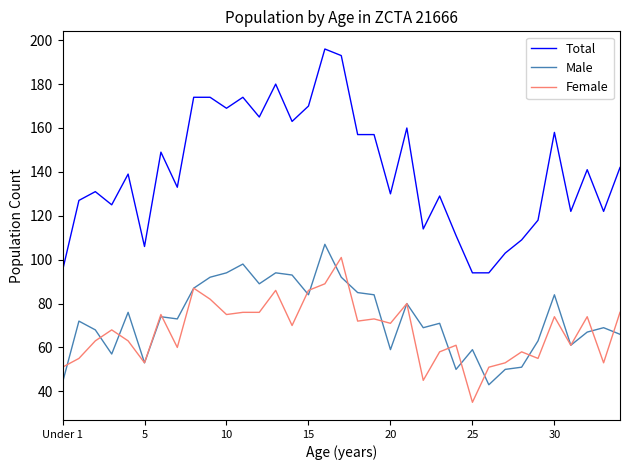

How many distinct data groups are displayed?

3